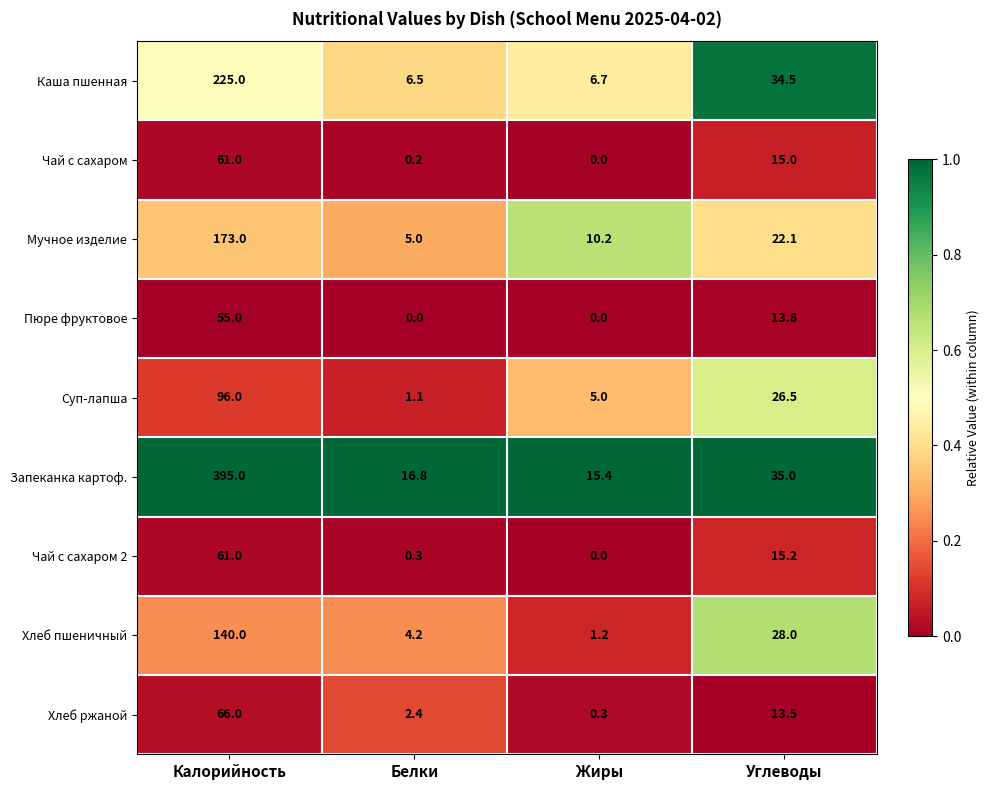

Which series changed the most between Калорийность and Жиры?

Запеканка картоф.